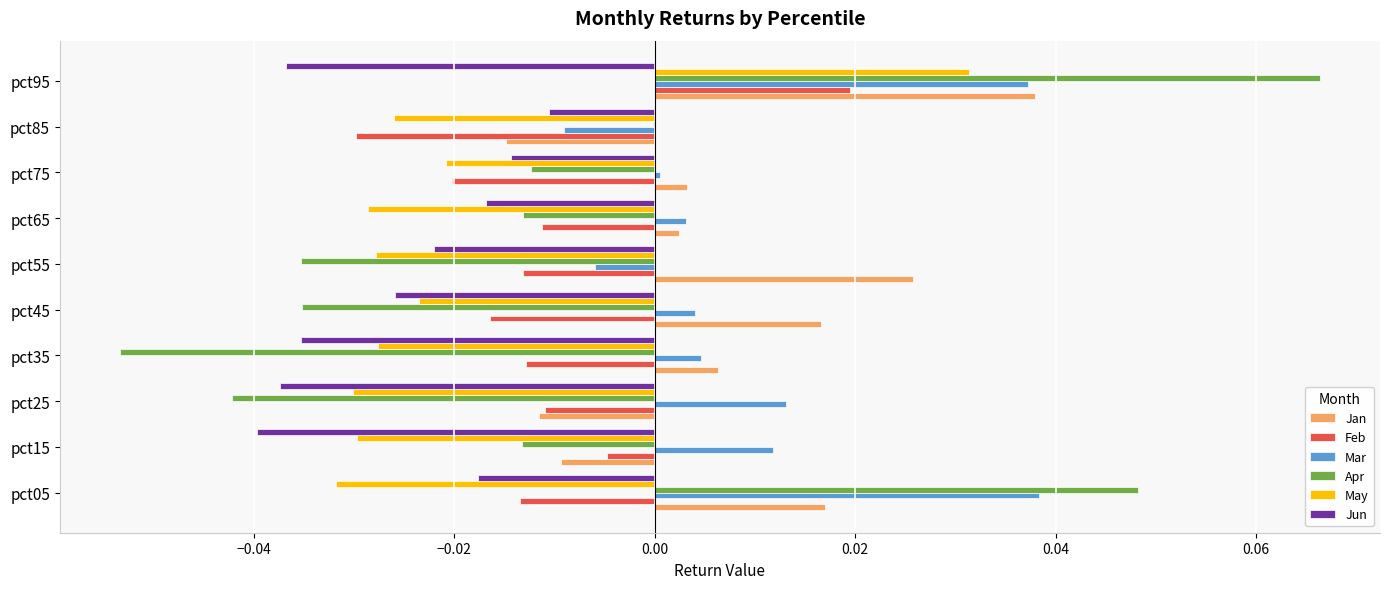

Where is Jun nearest to the value 0?

pct85